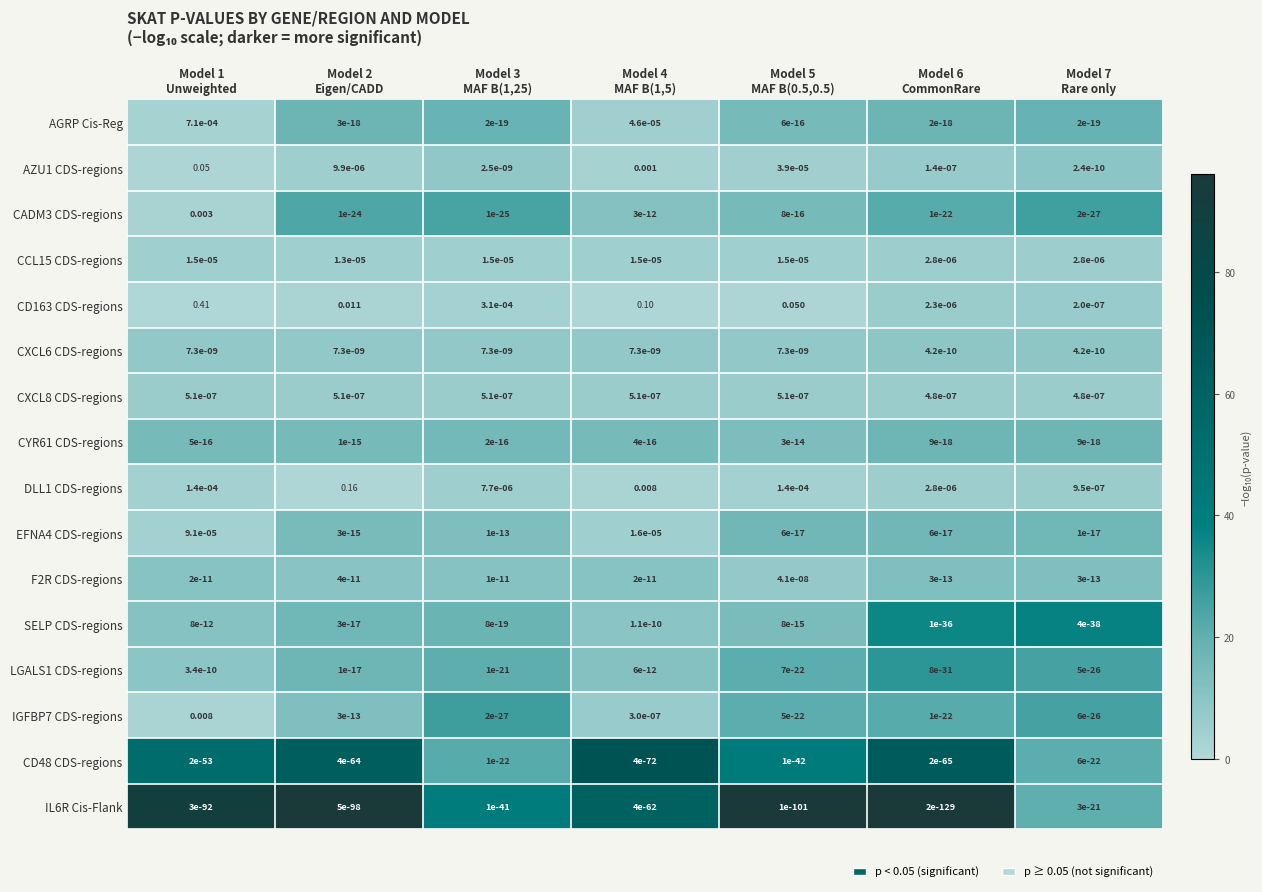

How many series are shown in this chart?

16